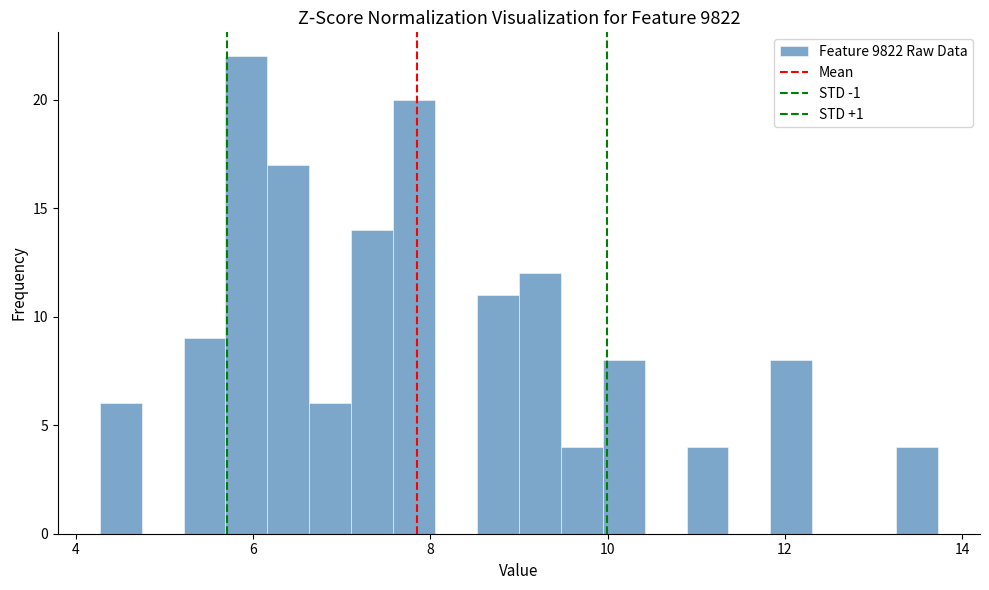

Read against the x-axis, roughly where is the centre of the tallest bar?

6.0